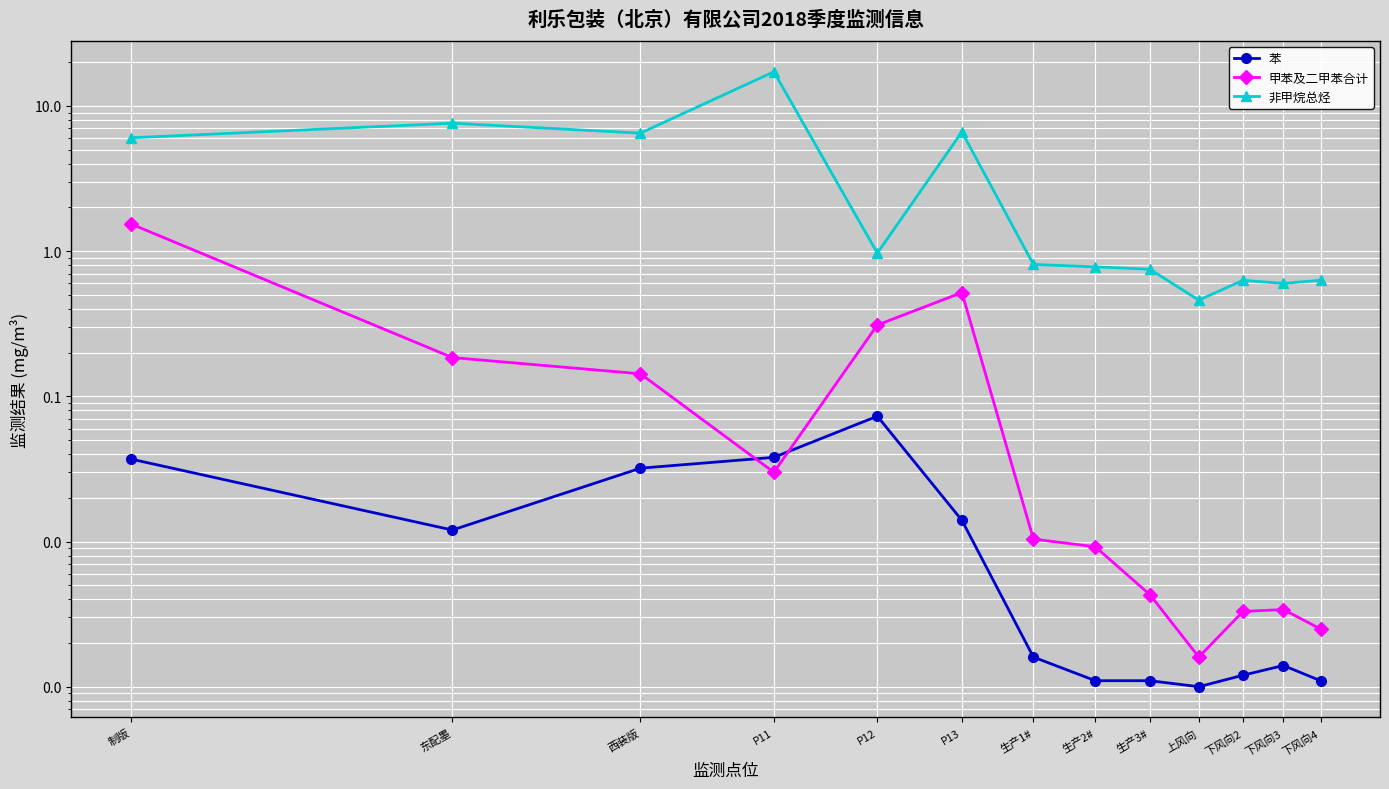

Between 东配墨 and 生产1#, which is larger?

东配墨